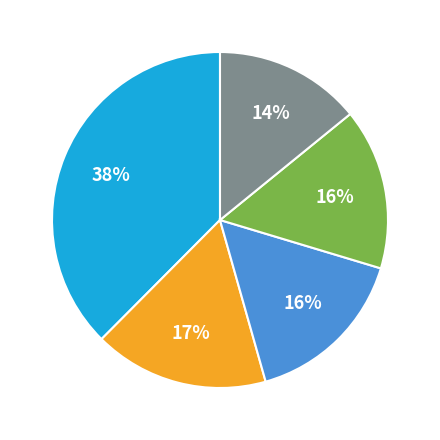

Is there a majority slice in this chart?

No